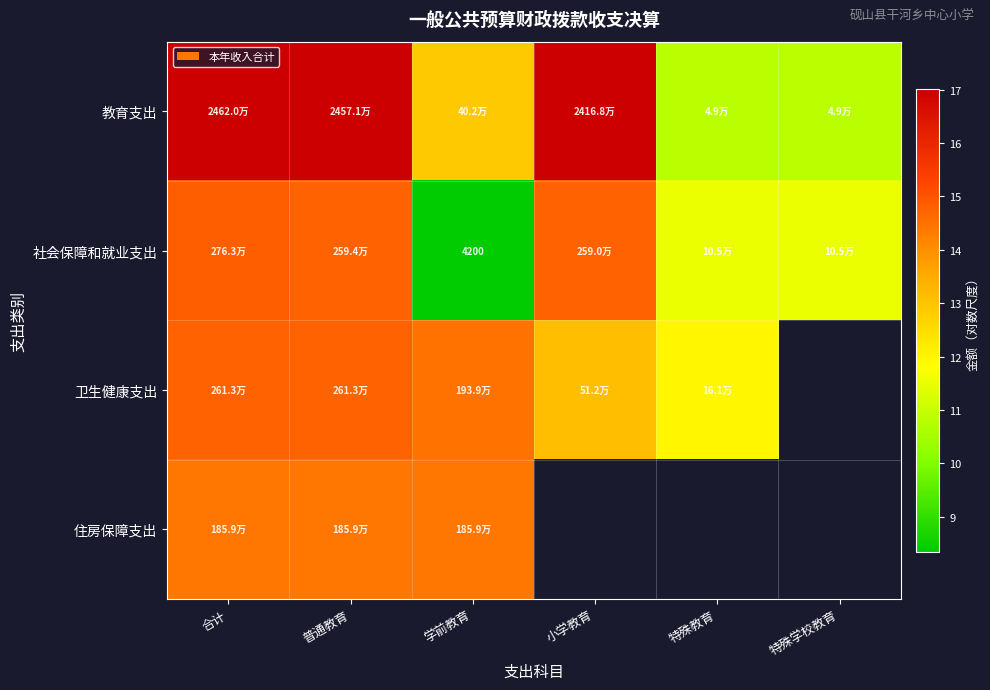

Is it true that 住房保障支出 equals 20.7 at 普通教育?

False